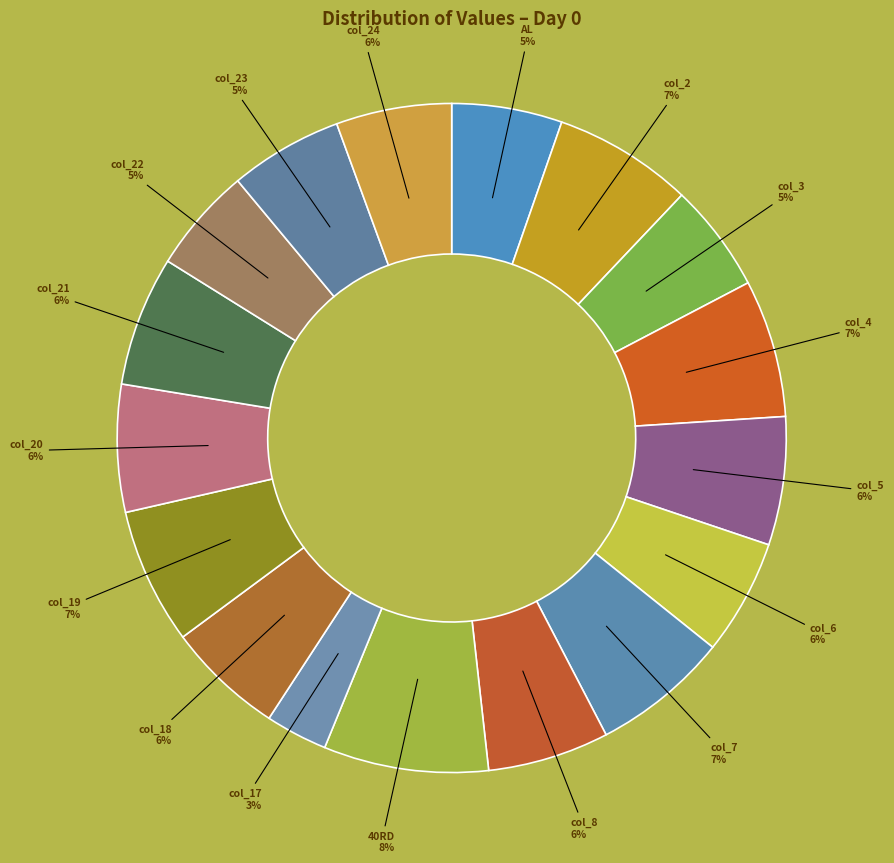

Count the number of slices in the pie.

17